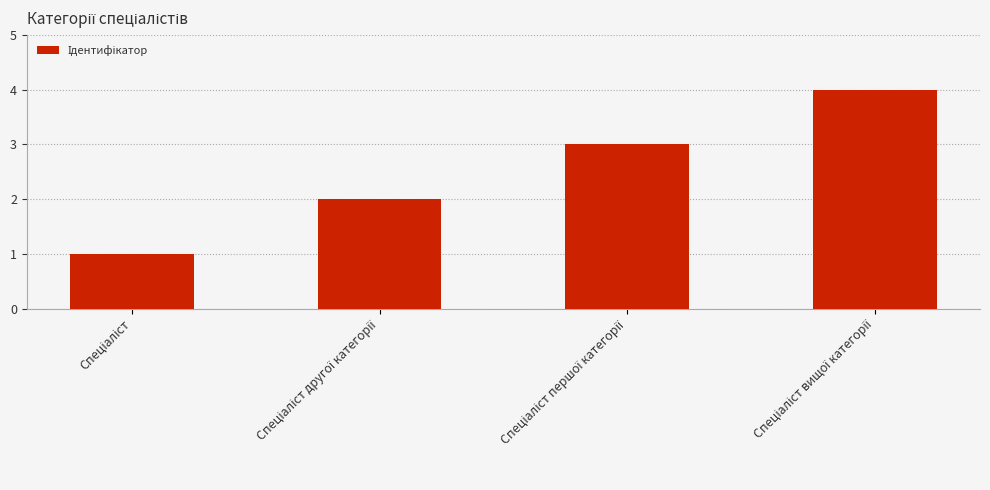

What is the difference between the maximum and minimum values?

3